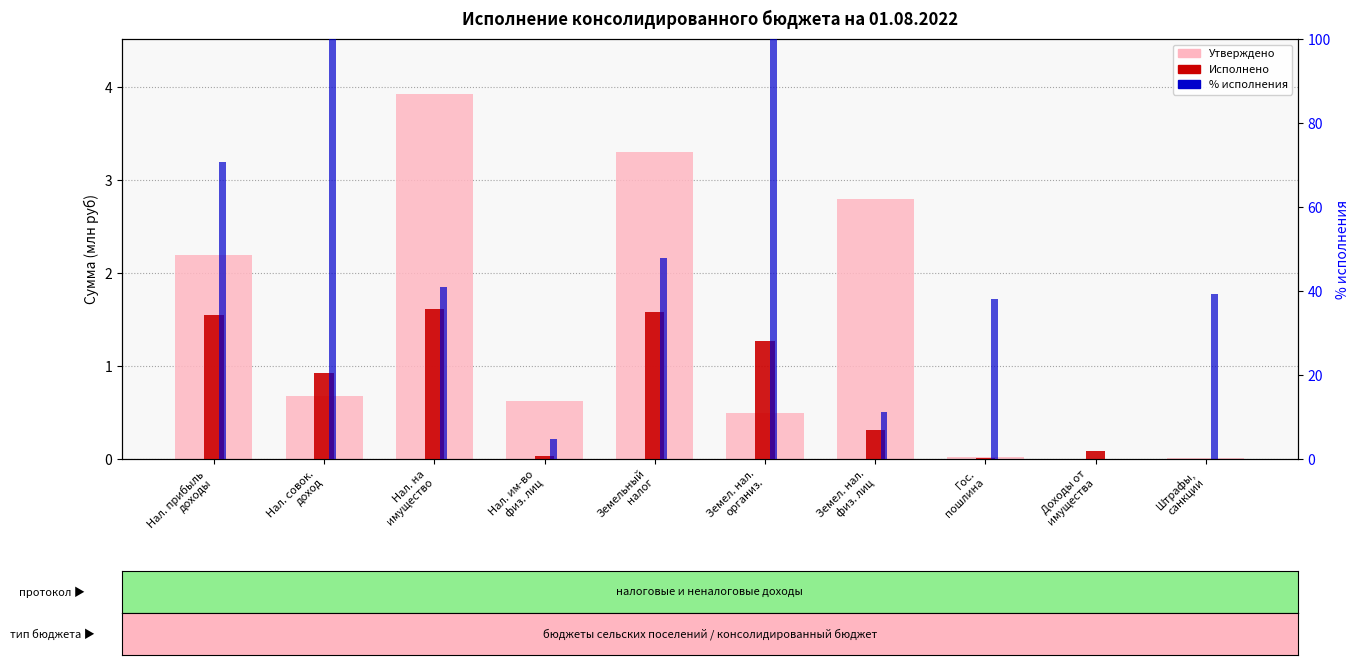

What is the greatest value displayed?

253.1